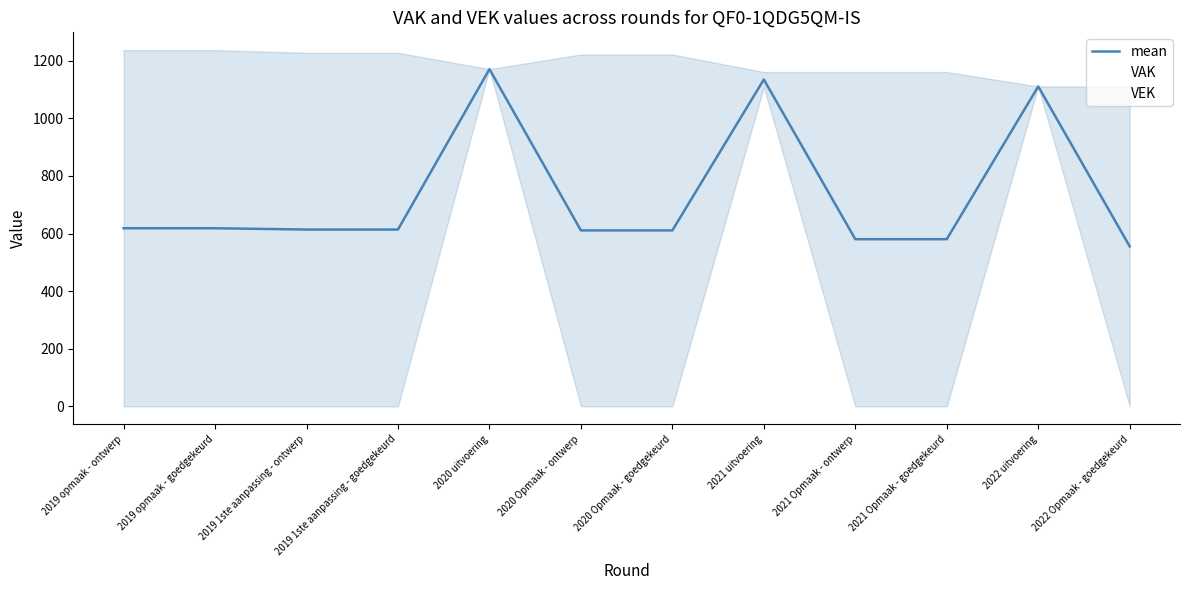

True or false: VEK has a value of 1856.2 at 2022 uitvoering.

False